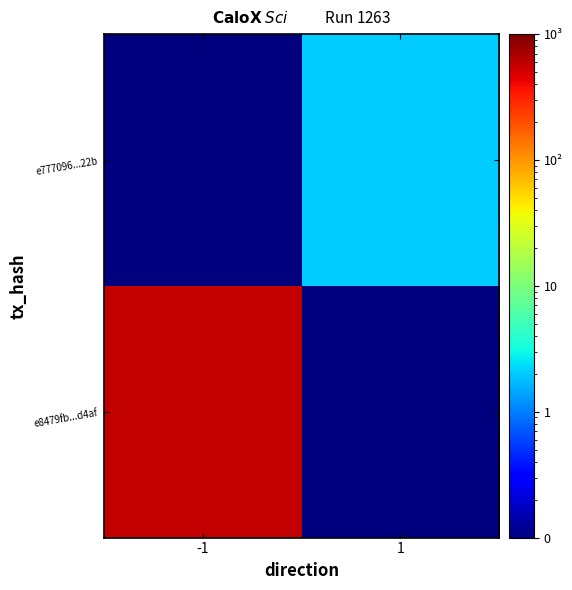

What is the difference between the highest and lowest values at 1?

1.9